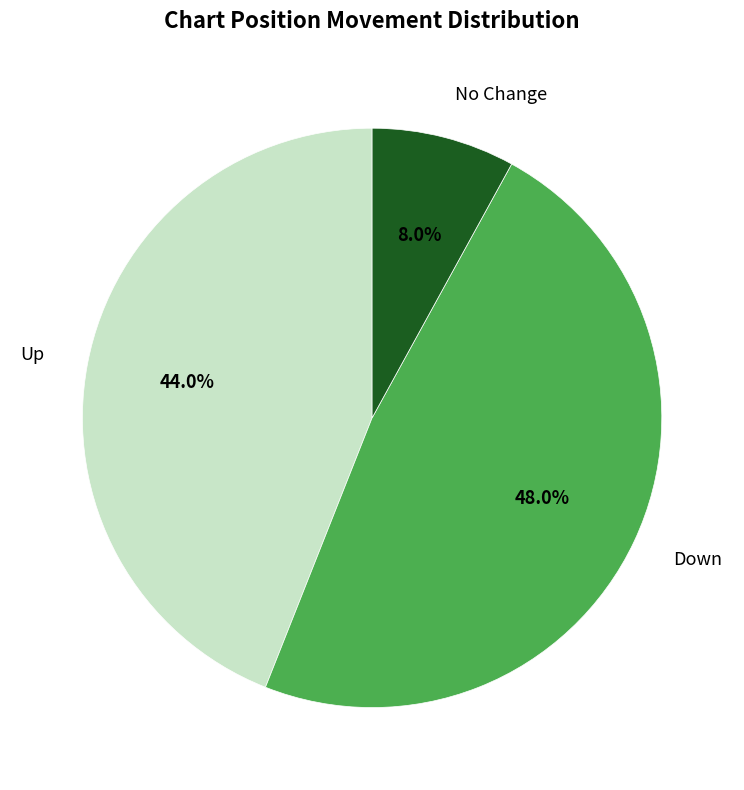

Combined, do Up and No Change account for over 50%?

Yes